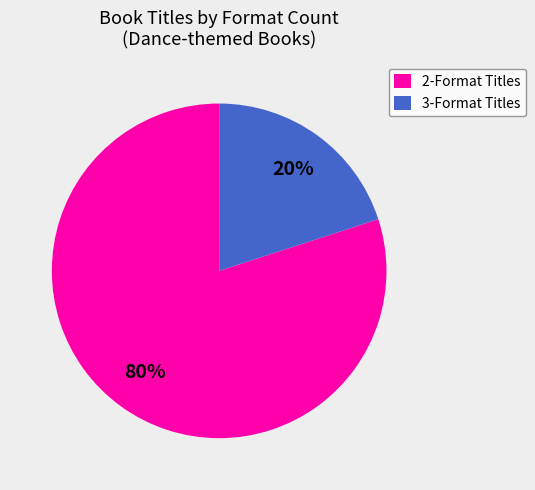

Does any single category account for the majority?

Yes